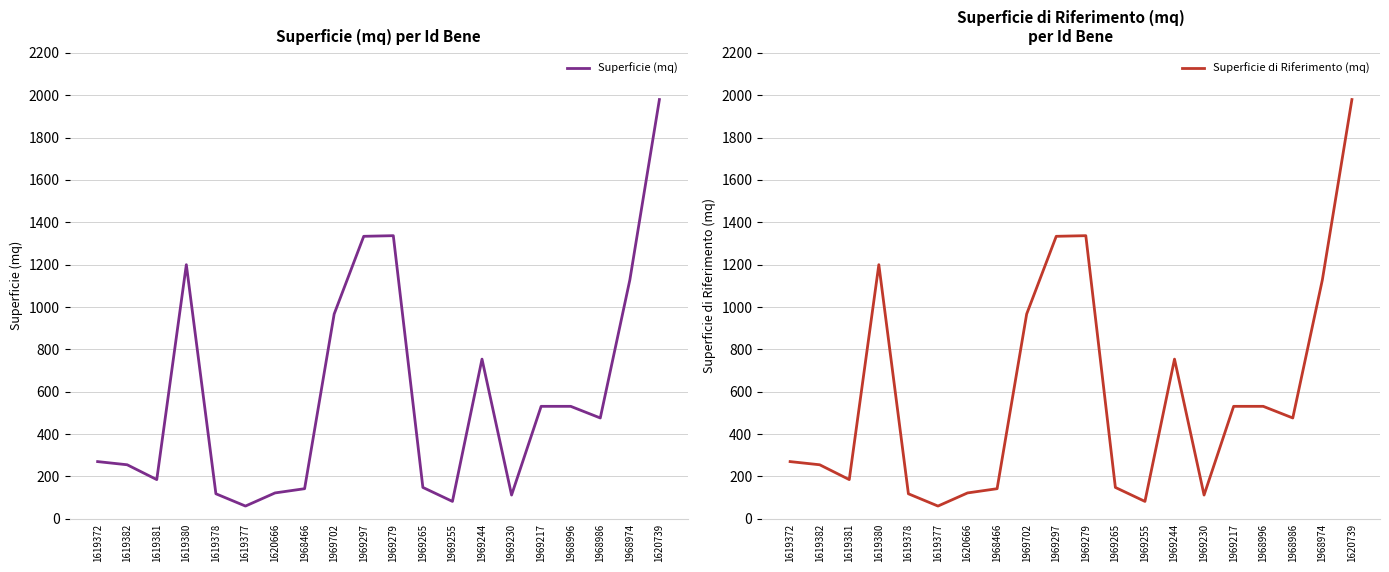

Reading left to right, list all the values displayed in this chart.

Superficie (mq): 1619372=270	1619382=255	1619381=185	1619380=1200	1619378=118	1619377=60	1620666=122	1968466=142	1969702=967	1969297=1334	1969279=1337	1969265=148	1969255=82	1969244=754	1969230=112	1969217=531	1968996=531	1968986=476	1968974=1128	1620739=1980
Superficie di Riferimento (mq): 1619372=270	1619382=255	1619381=185	1619380=1200	1619378=118	1619377=60	1620666=122	1968466=142	1969702=967	1969297=1334	1969279=1337	1969265=148	1969255=82	1969244=754	1969230=112	1969217=531	1968996=531	1968986=476	1968974=1128	1620739=1980